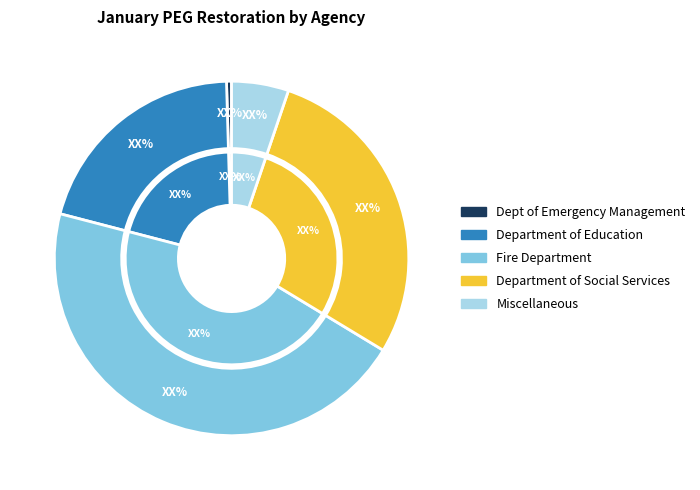

The Dept of Emergency Management slice represents 0% of the pie. True or false?

True